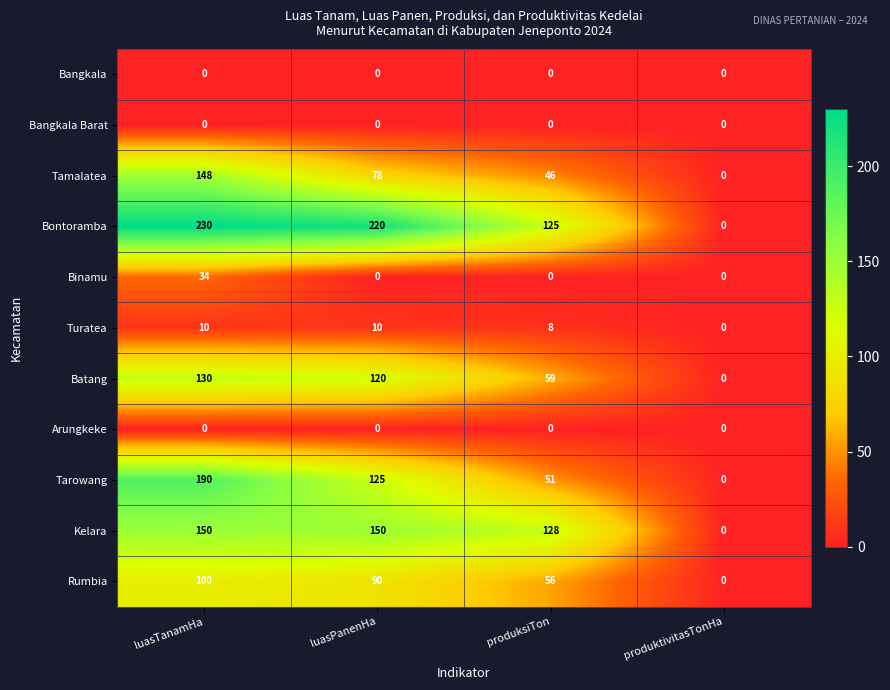

How many values in Turatea are above zero?

3